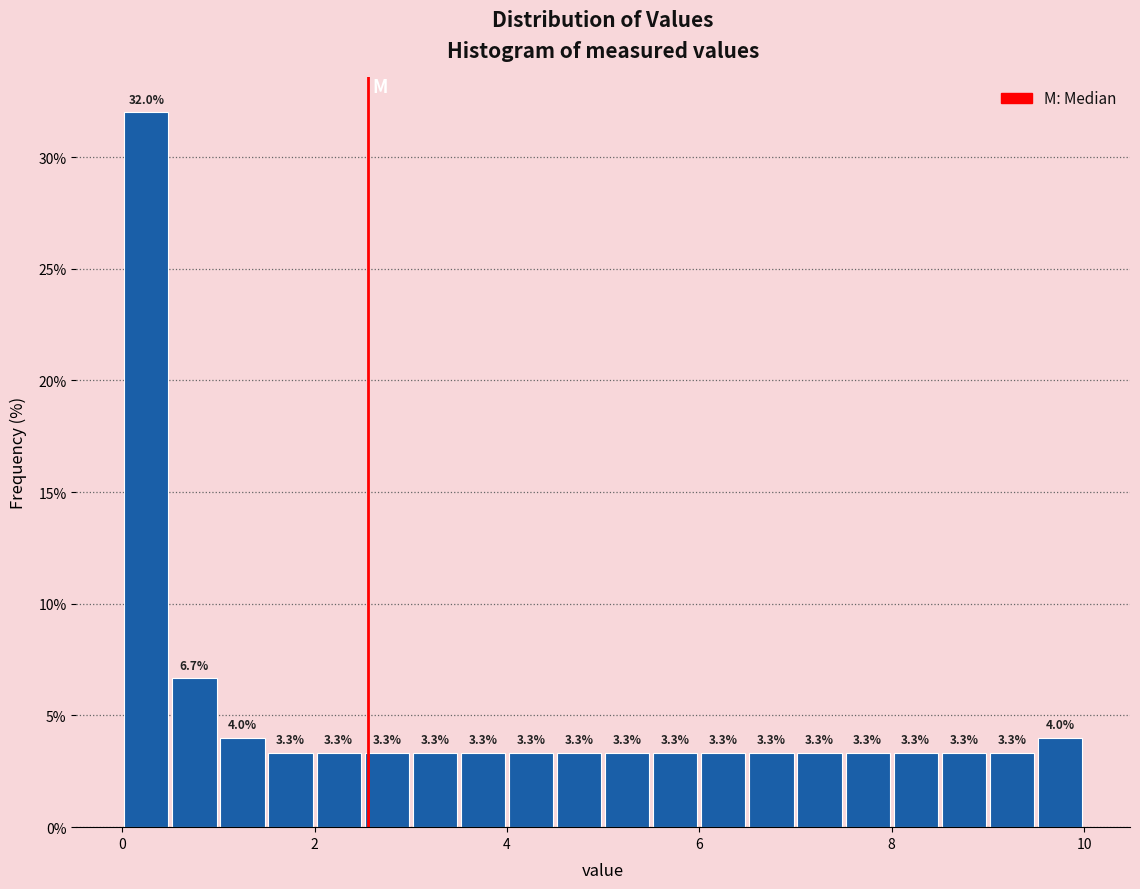

Read against the x-axis, roughly where is the centre of the tallest bar?

0.2